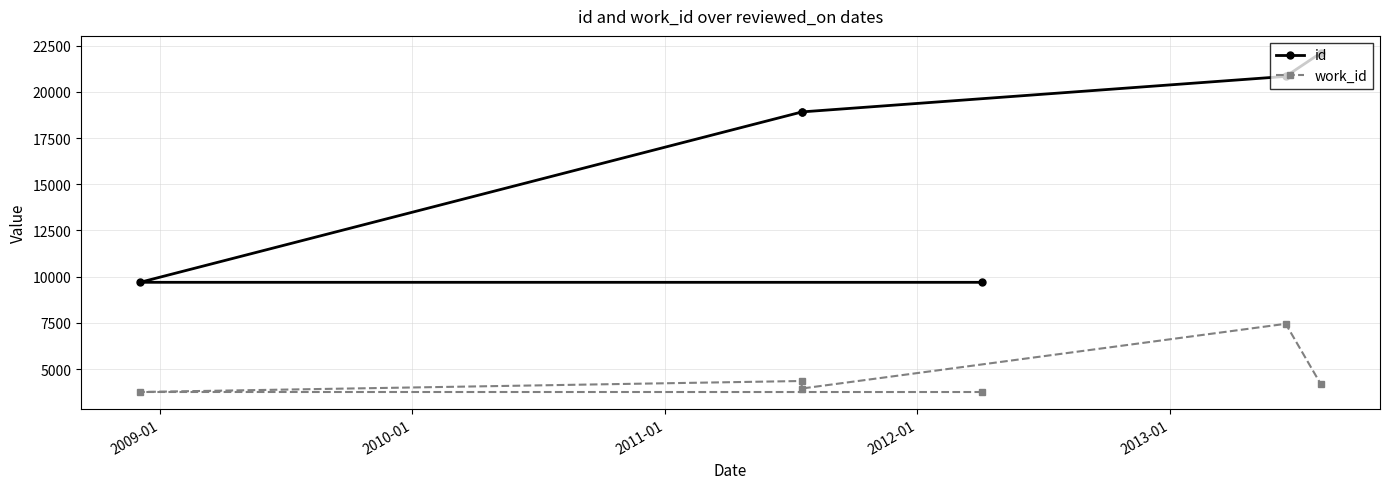

What is the label of the 5th point from the right?

2009-01